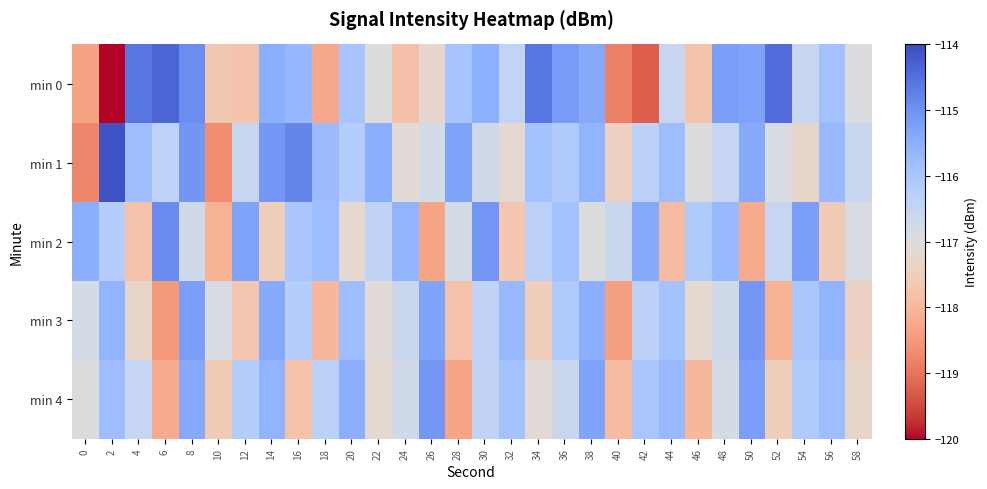

What is the maximum value shown in the chart?

-114.1